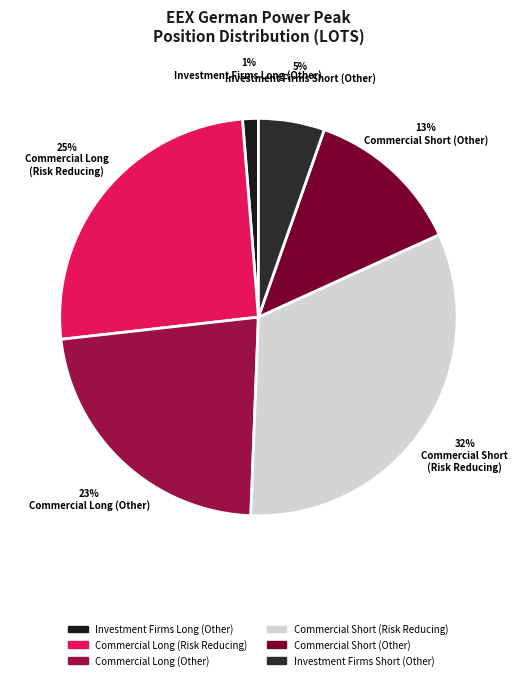

How much of the chart is everything except Investment Firms Short (Other)?

94.6%